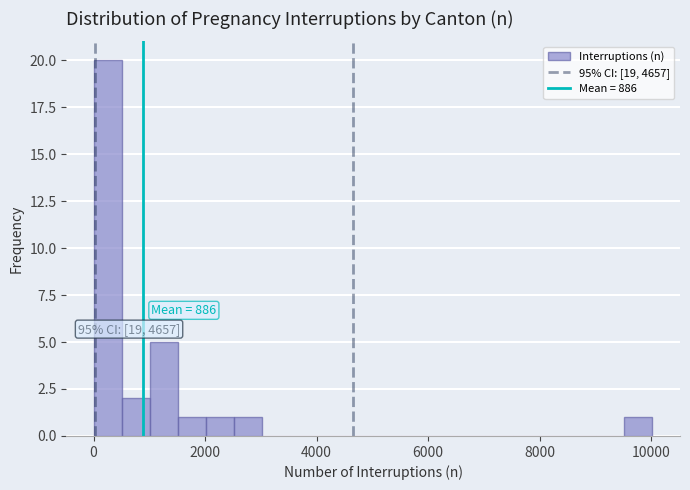

Around what value on the x-axis is the tallest bar? Give the approximate position of its centre, as read against the axis.

200